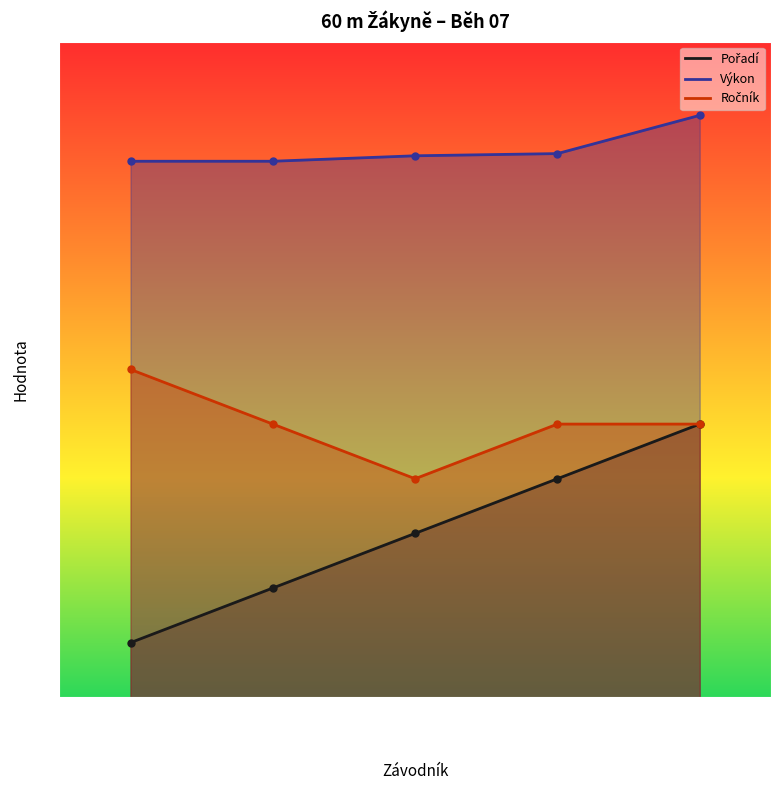

What is the maximum value shown in the chart?

10.7